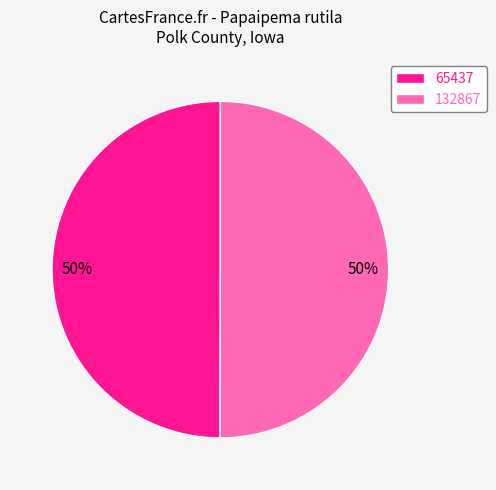

Combined, do 132867 and 65437 account for over 50%?

Yes